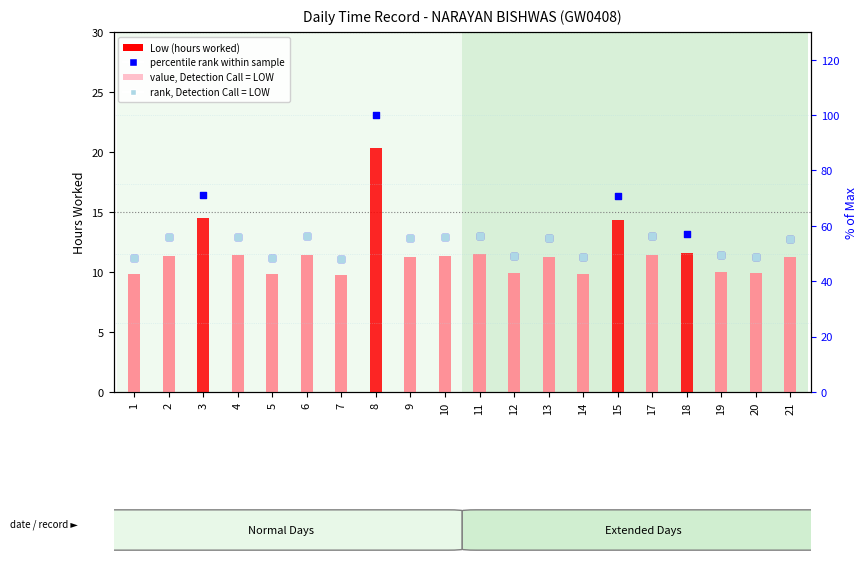

Is the value of percentile rank within sample at 1 greater than the value of rank, Detection Call = LOW at 10?

No